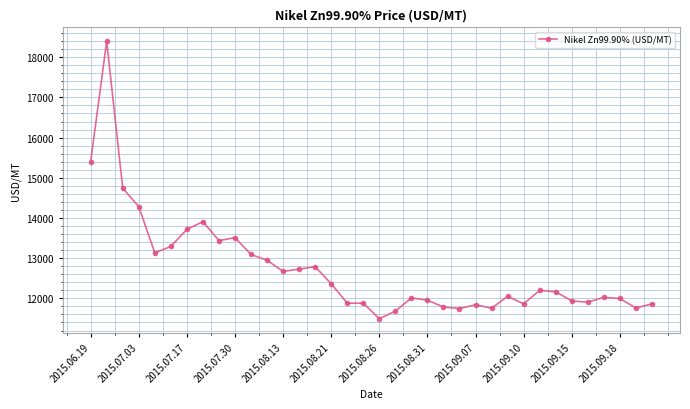

What is the maximum value shown in the chart?

18398.7